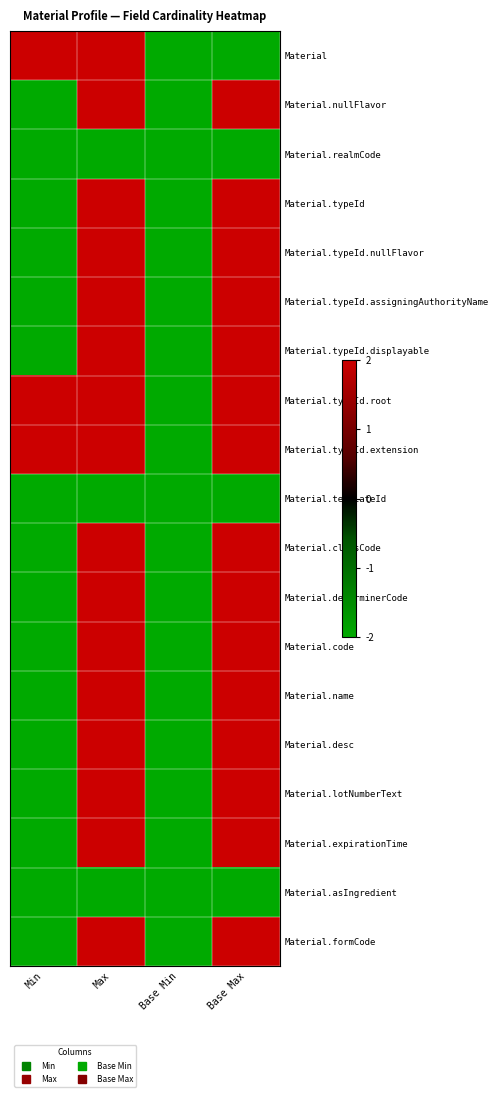

What is the total value across all series at Min?

-26